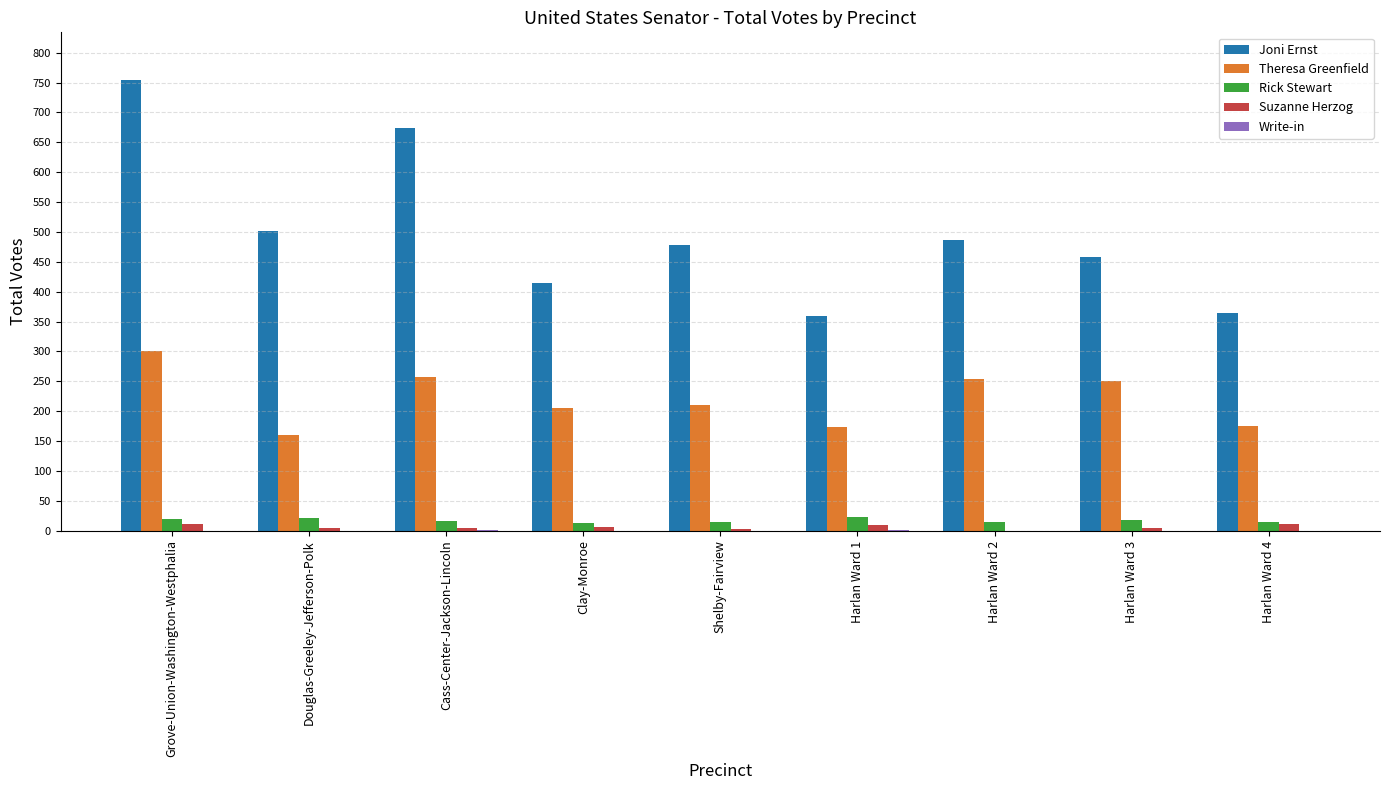

Which series changed the most between Shelby-Fairview and Harlan Ward 3?

Theresa Greenfield